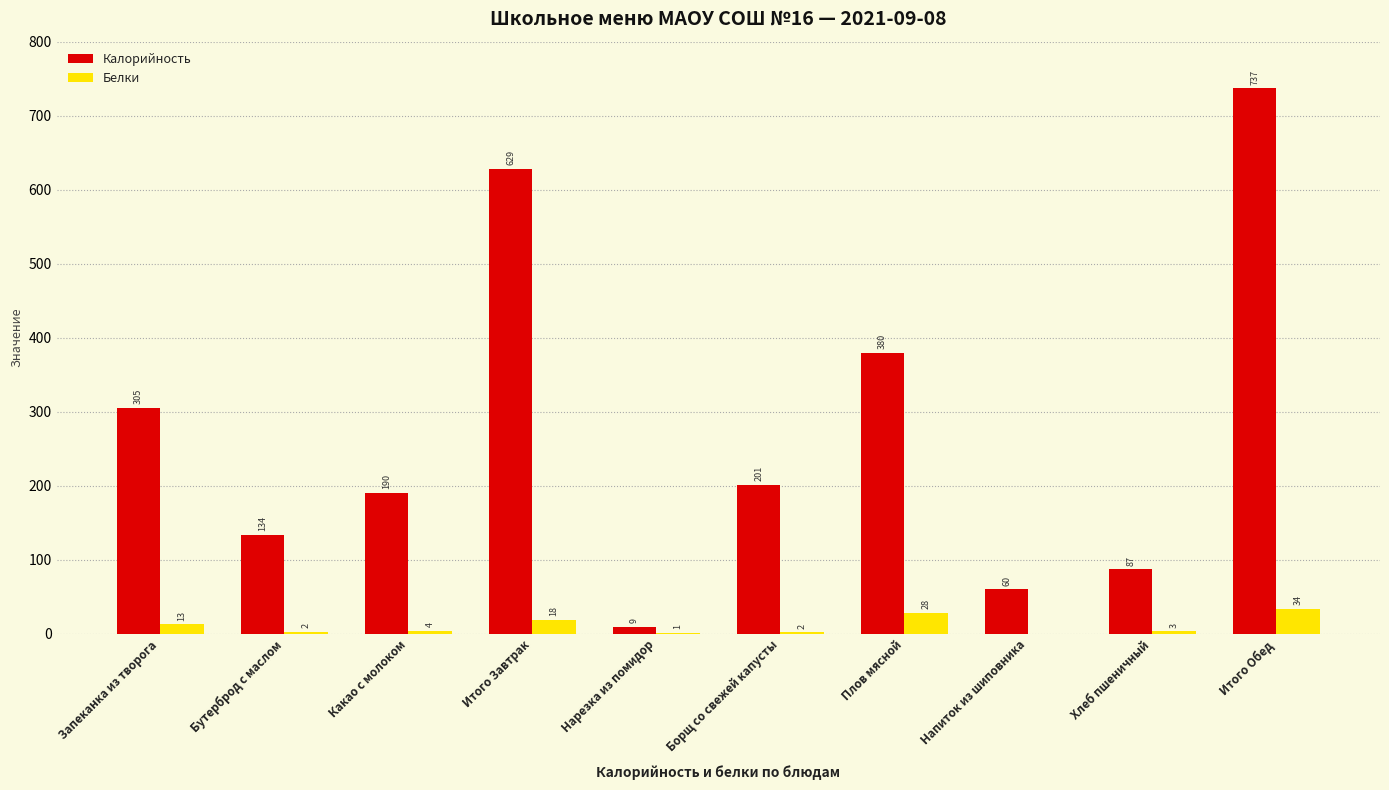

Count the number of categories in the chart.

10